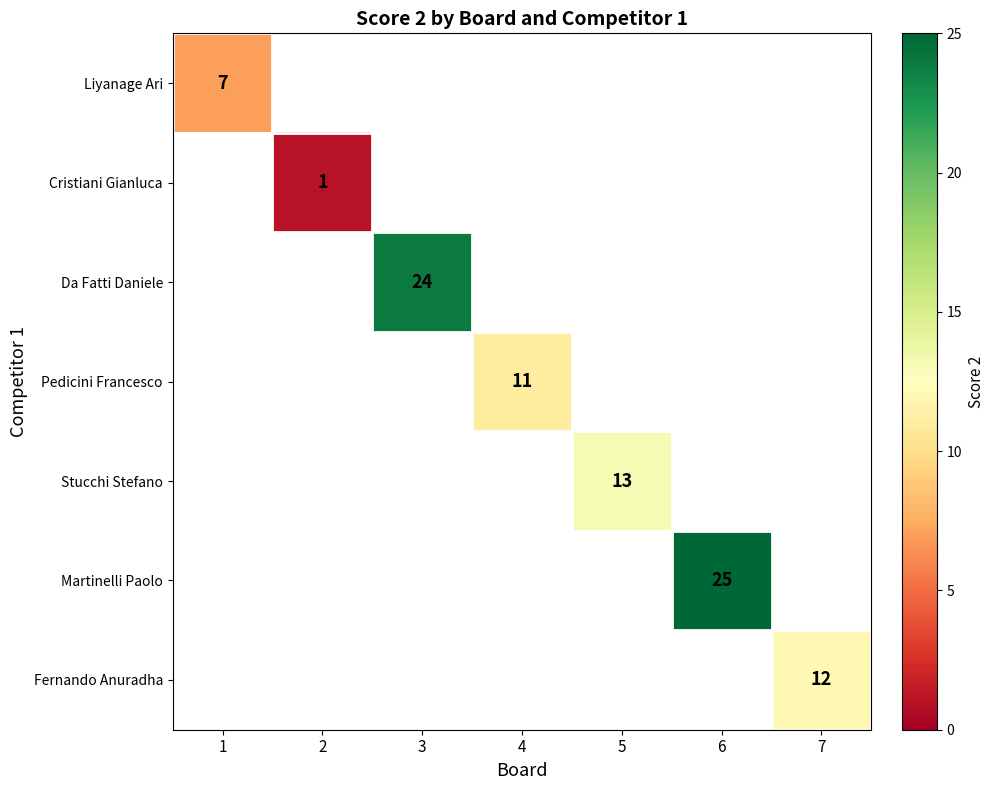

What is the minimum value shown in the chart?

1.0